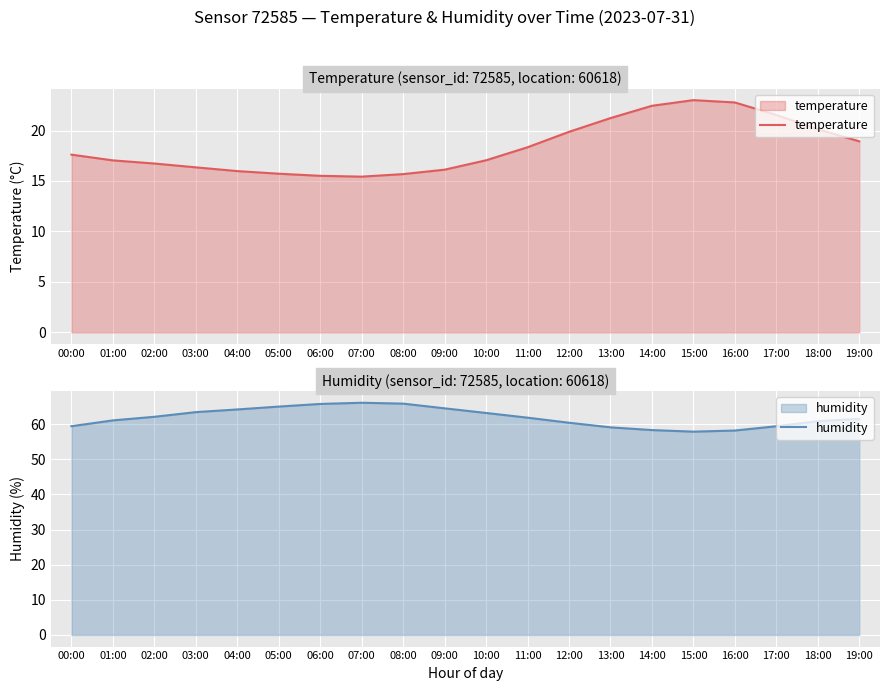

At which label does temperature reach its peak?

15:00